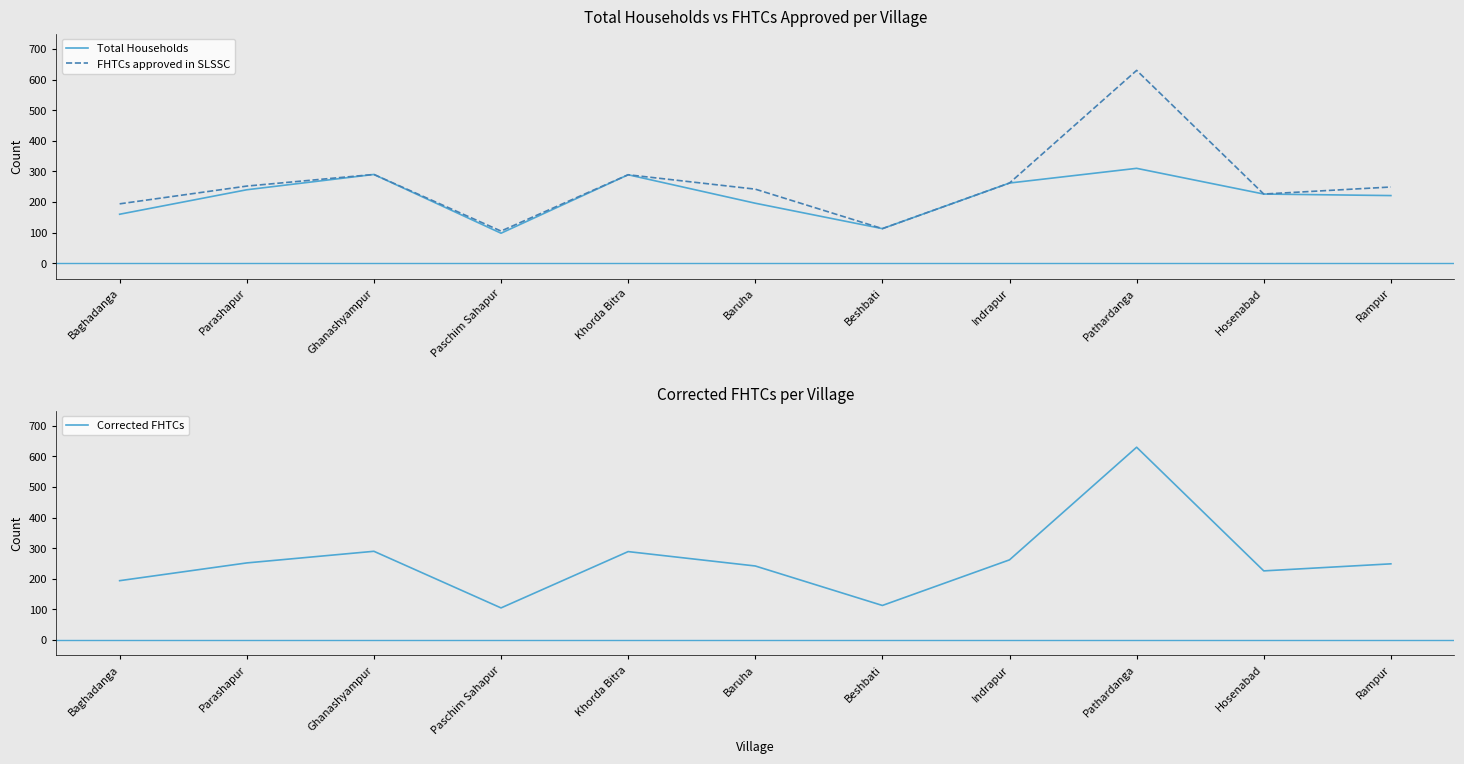

Where is the first local maximum for Corrected FHTCs?

Ghanashyampur